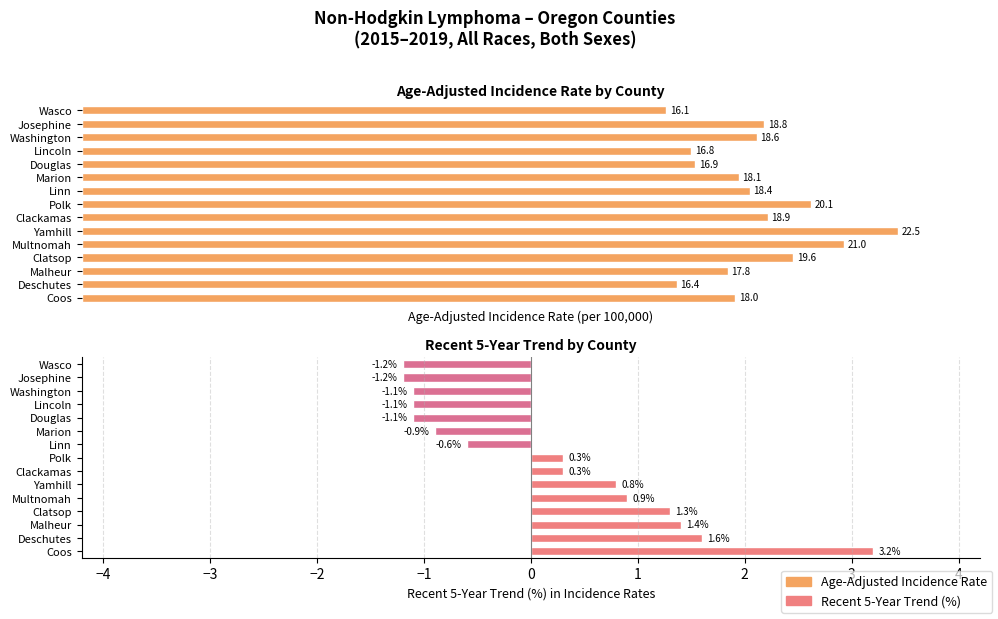

The Recent 5-Year Trend series shows 4.4 at Coos. True or false?

False